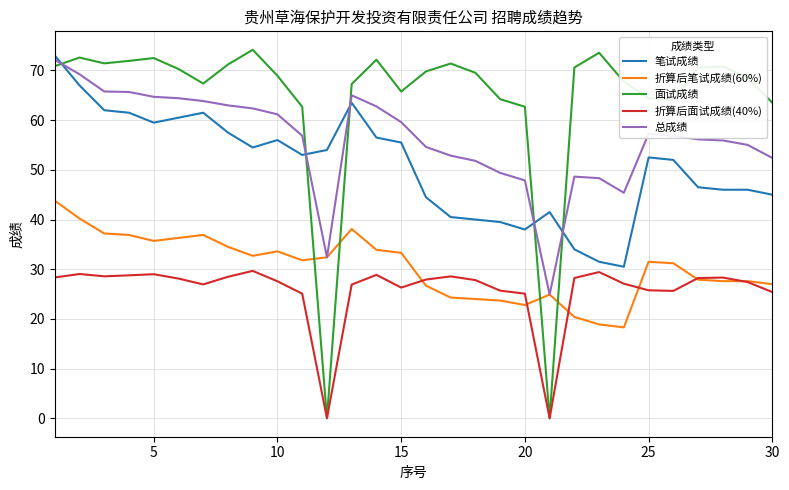

What is the maximum value for 总成绩?

72.1